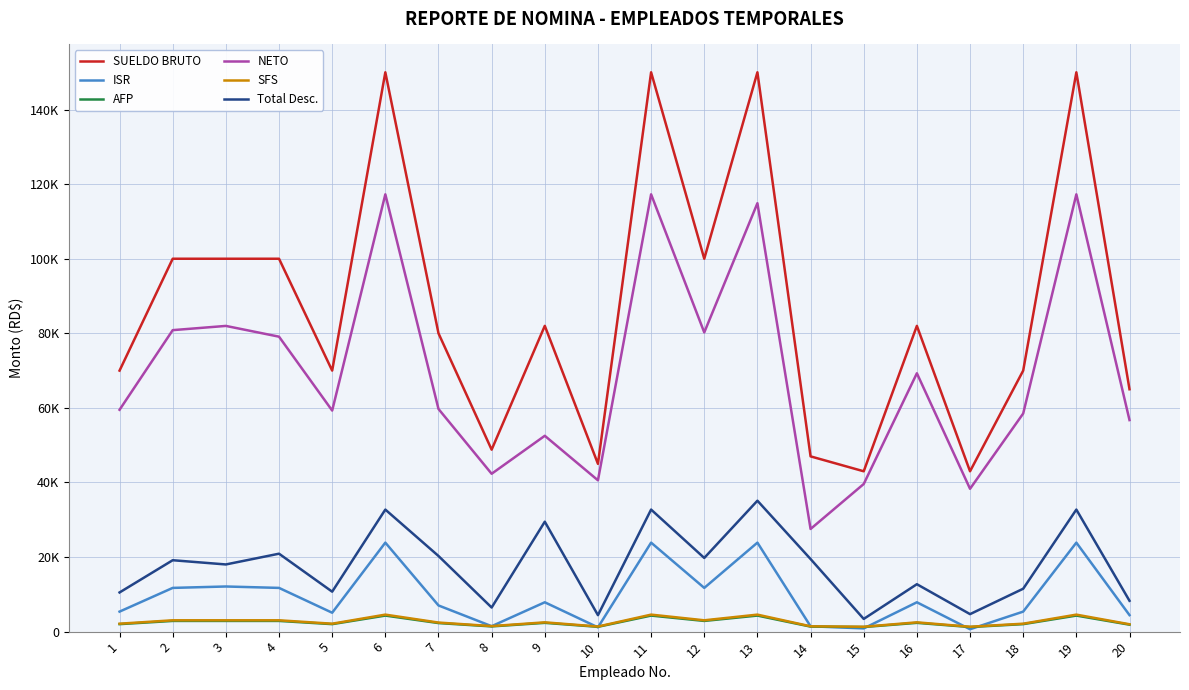

What is the maximum value for NETO?

117268.4